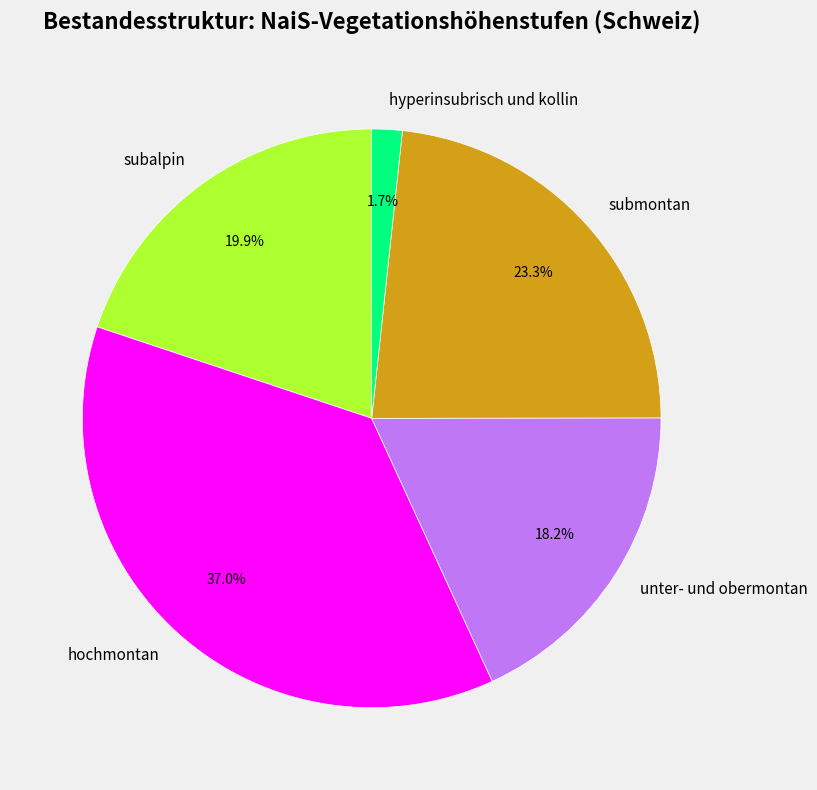

Is unter- und obermontan the majority of the pie?

No